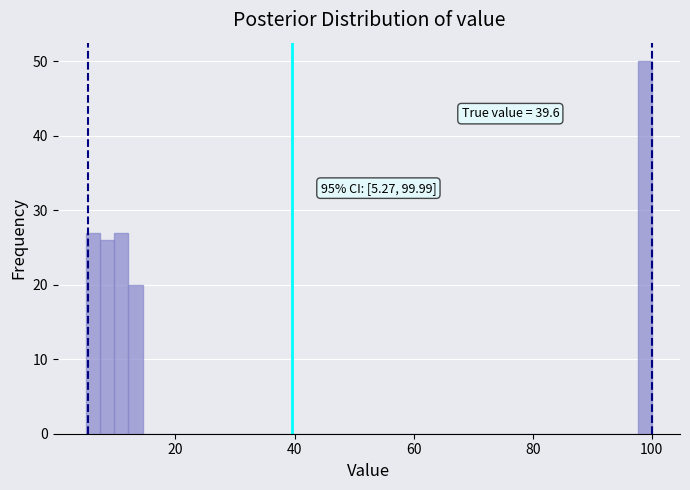

Around what value on the x-axis is the tallest bar? Give the approximate position of its centre, as read against the axis.

98